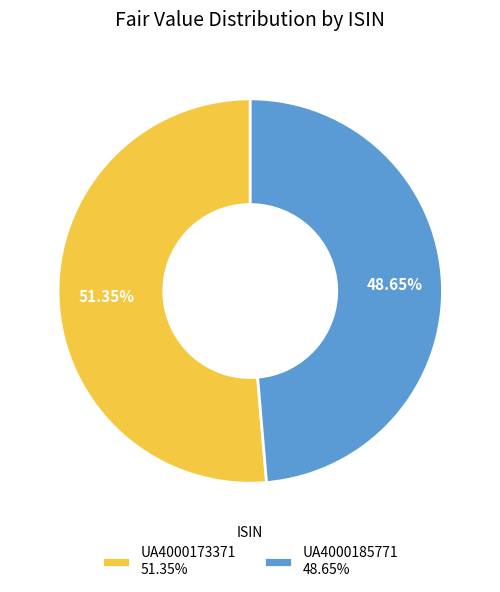

To the nearest percent, what portion does UA4000173371 represent?

51%